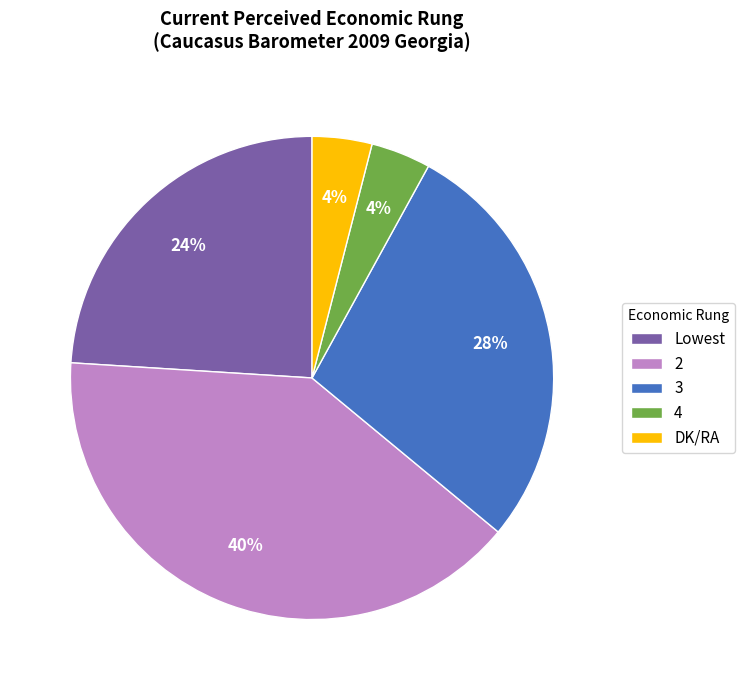

True or false: 2 accounts for 51% of the total.

False